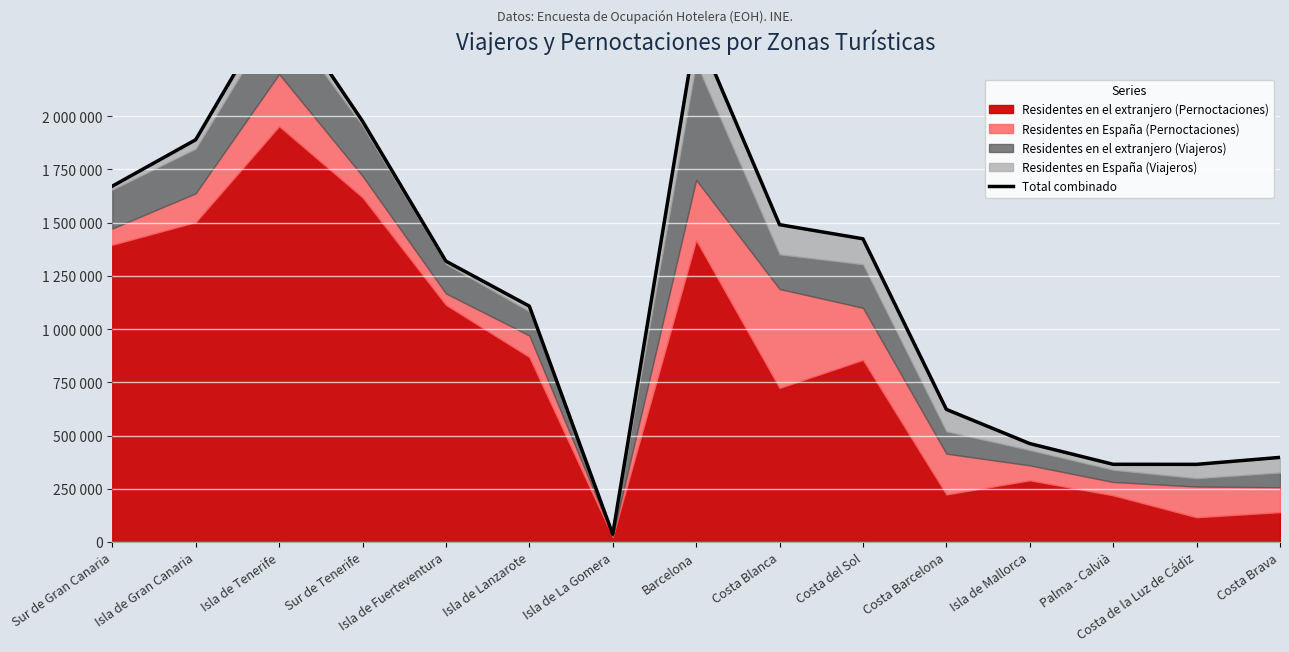

Rank the categories by value from highest to lowest.

Isla de Tenerife, Barcelona, Sur de Tenerife, Isla de Gran Canaria, Sur de Gran Canaria, Costa Blanca, Costa del Sol, Isla de Fuerteventura, Isla de Lanzarote, Costa Barcelona, Isla de Mallorca, Costa Brava, Palma - Calvià, Costa de la Luz de Cádiz, Isla de La Gomera